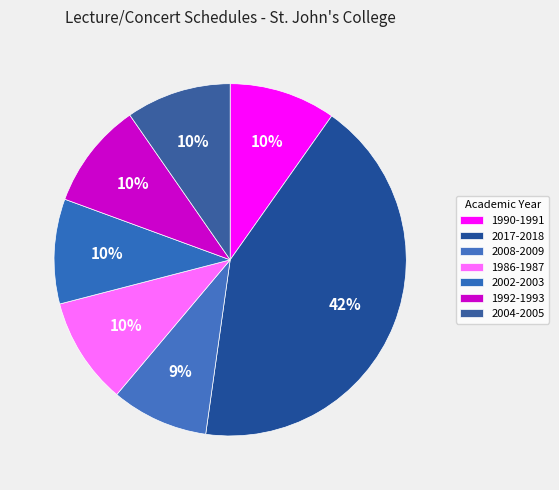

How many slices are in this pie chart?

7